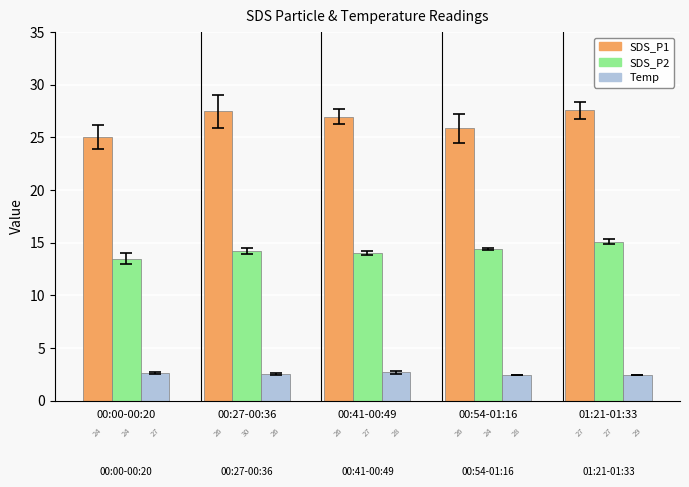

What are all the series names shown in the legend?

SDS_P1, SDS_P2, Temp